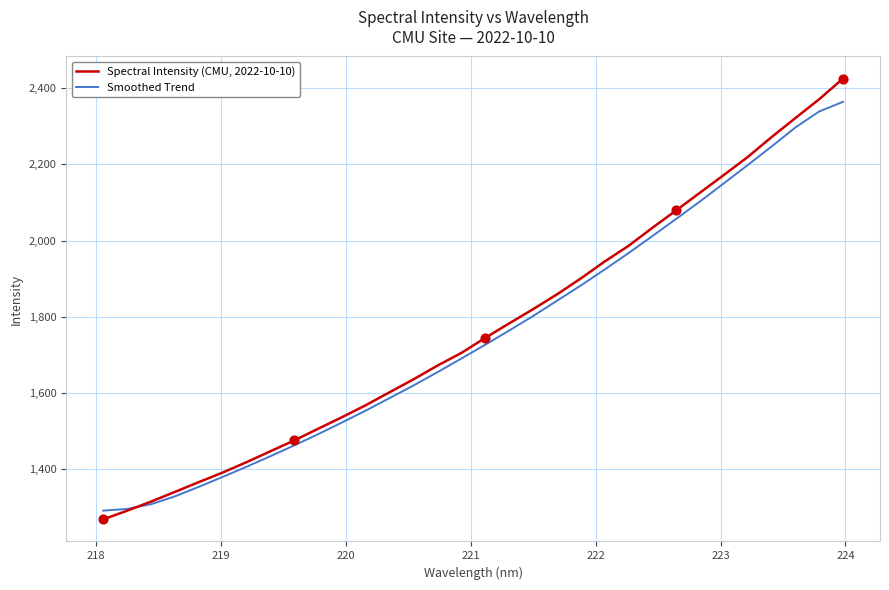

What are all the series names shown in the legend?

Spectral Intensity (CMU, 2022-10-10), Smoothed Trend